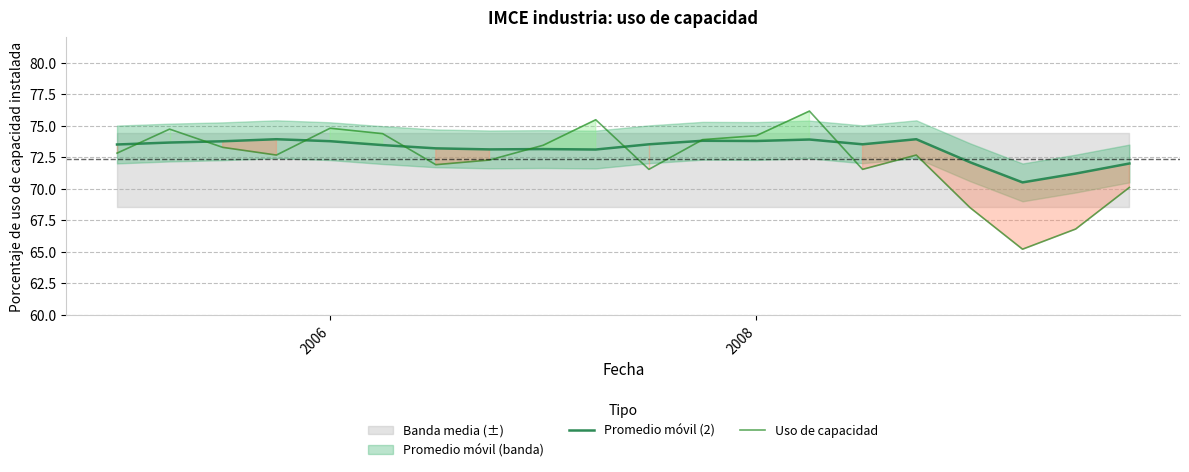

Is this an area chart (filled region under the line)?

No